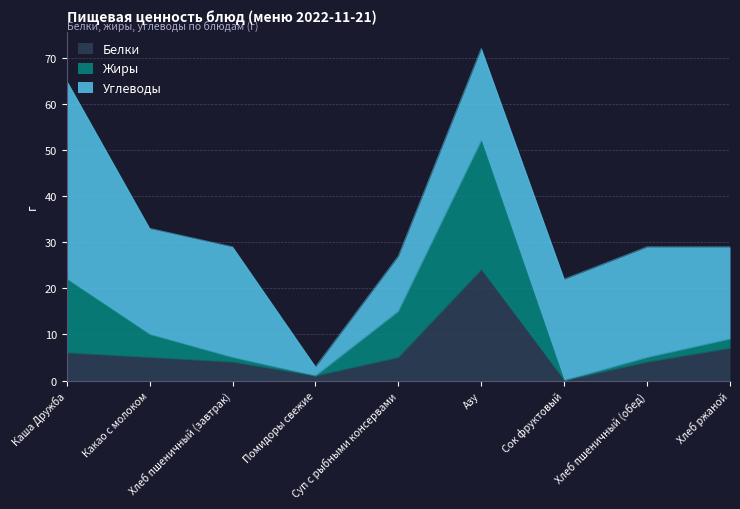

What is the sum of all Белки values?

56